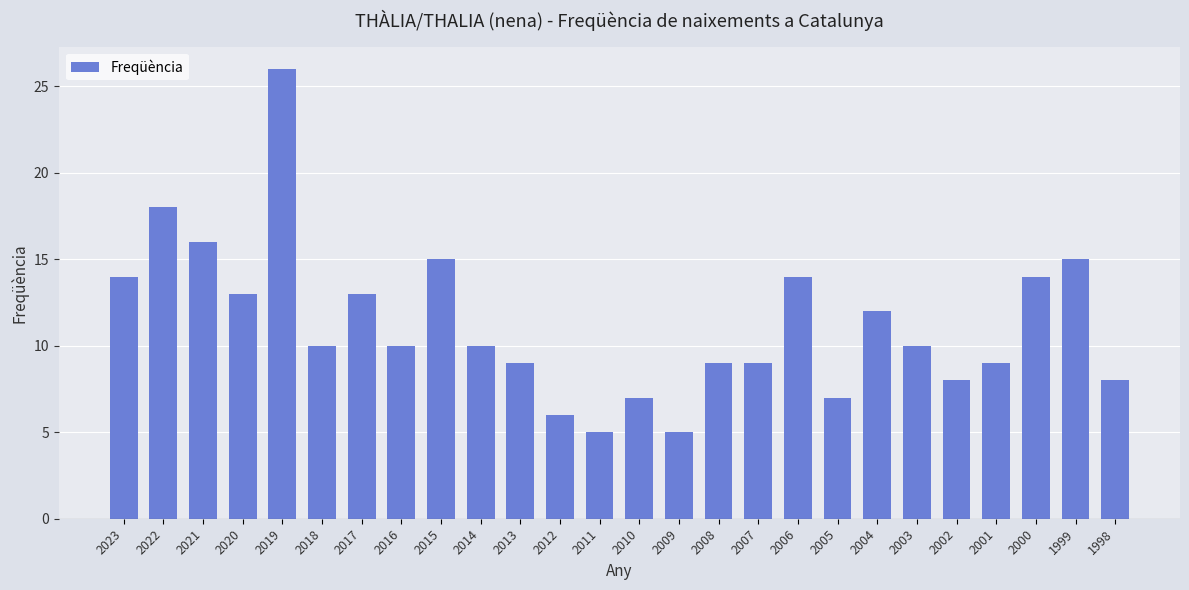

Where does the data first go above 10?

2023